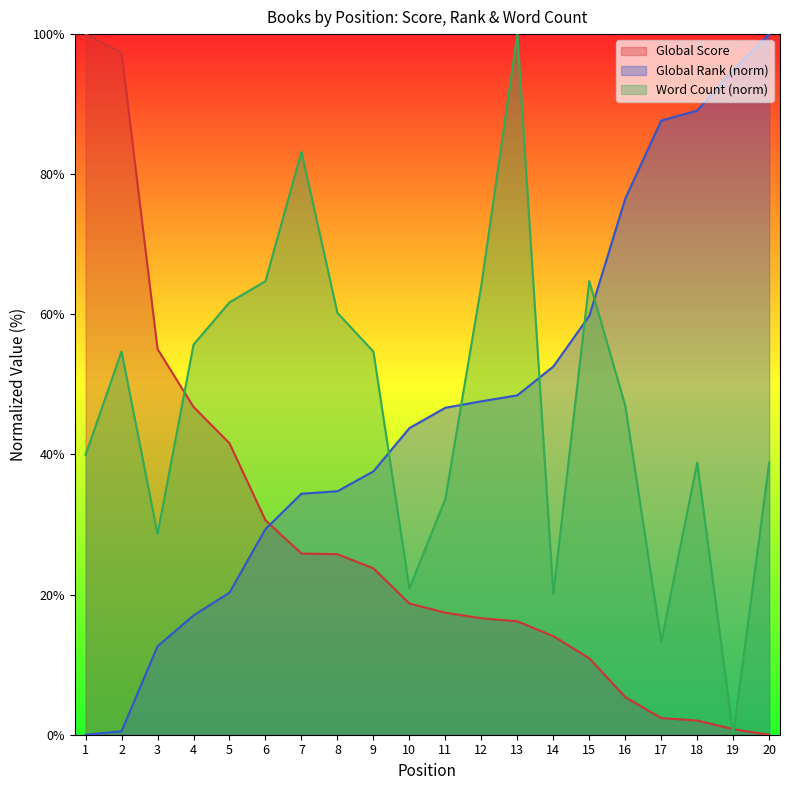

Between which two adjacent categories do Global Score and Word Count first intersect?

3 and 4